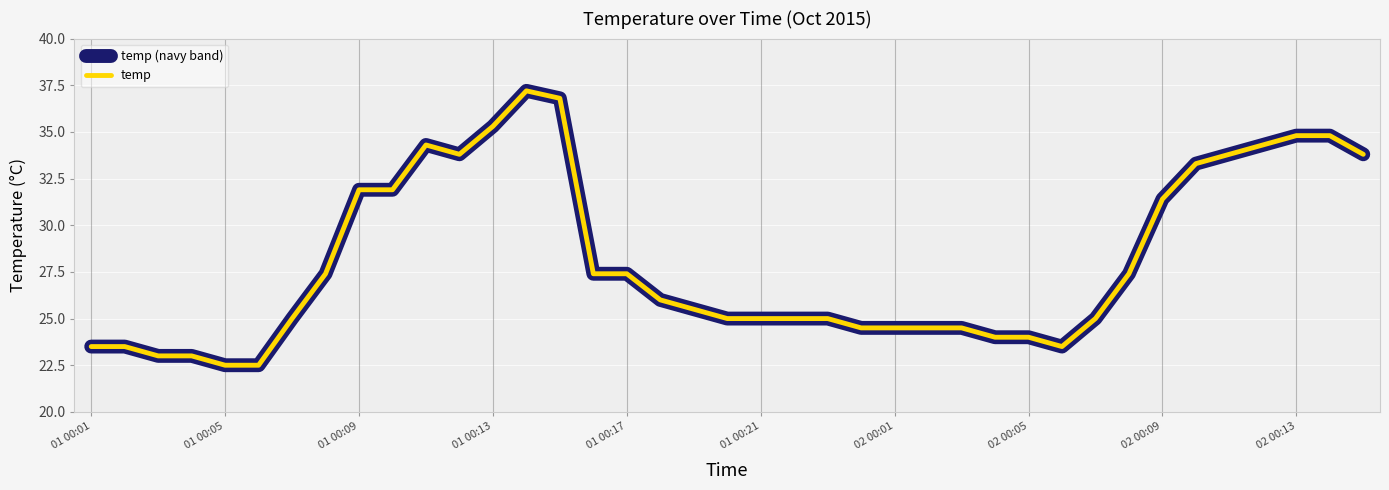

Does the chart display data point markers on the line(s)?

No